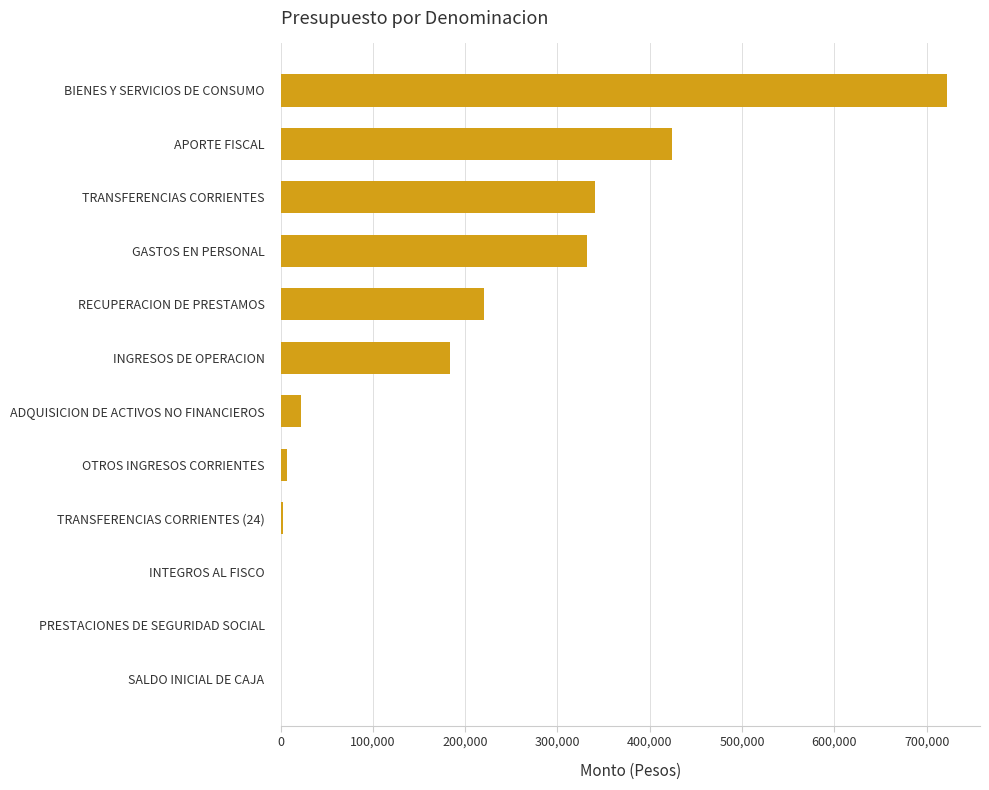

The chart shows a value of 378587 at SALDO INICIAL DE CAJA. True or false?

False